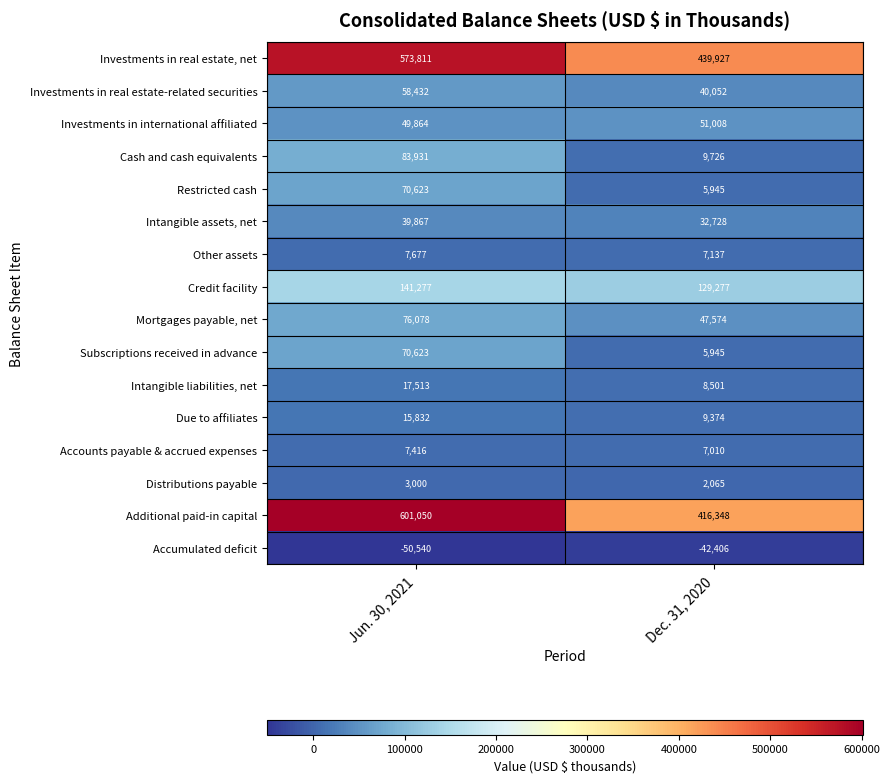

What is the smallest value displayed?

-50540